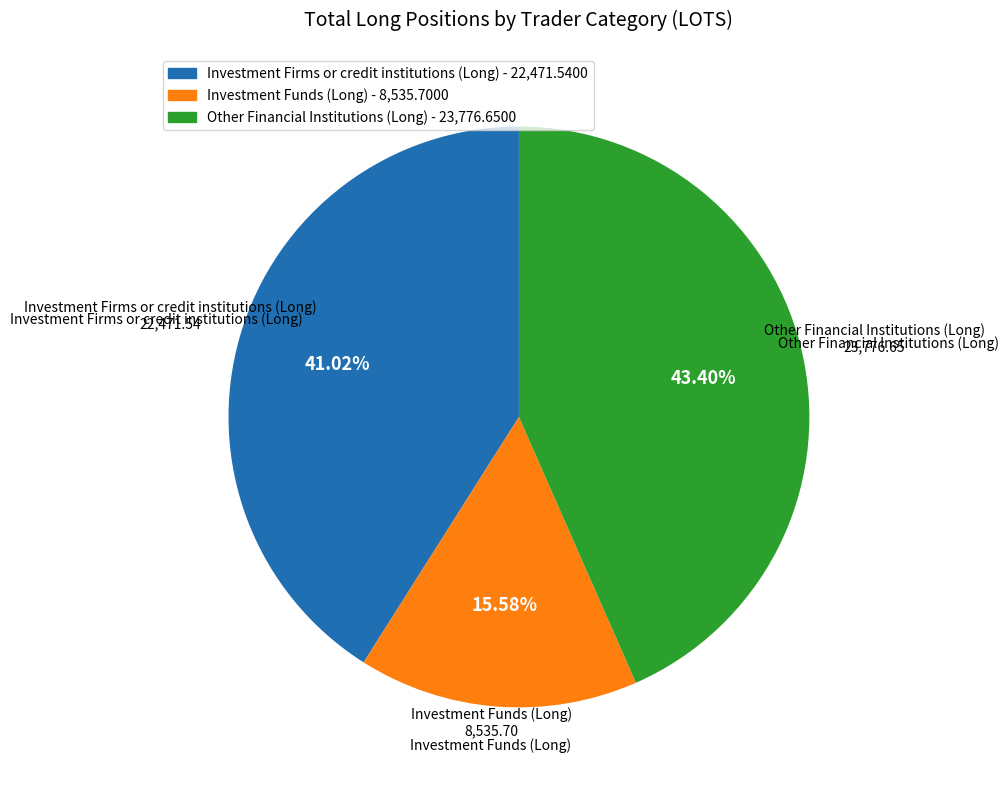

Rank the categories by value from highest to lowest.

Other Financial Institutions (Long), Investment Firms or credit institutions (Long), Investment Funds (Long)